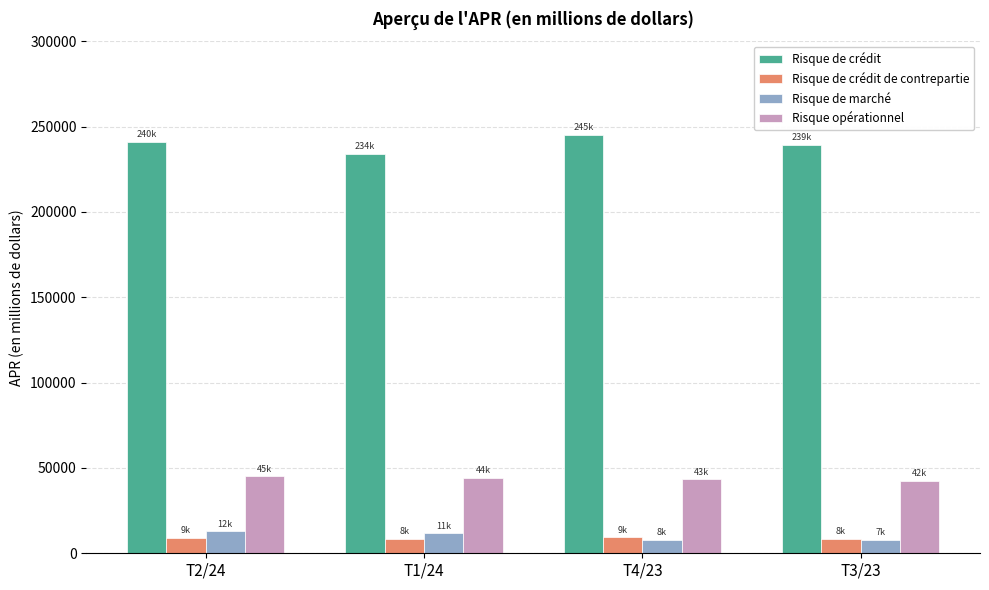

How many bars are there in total?

16